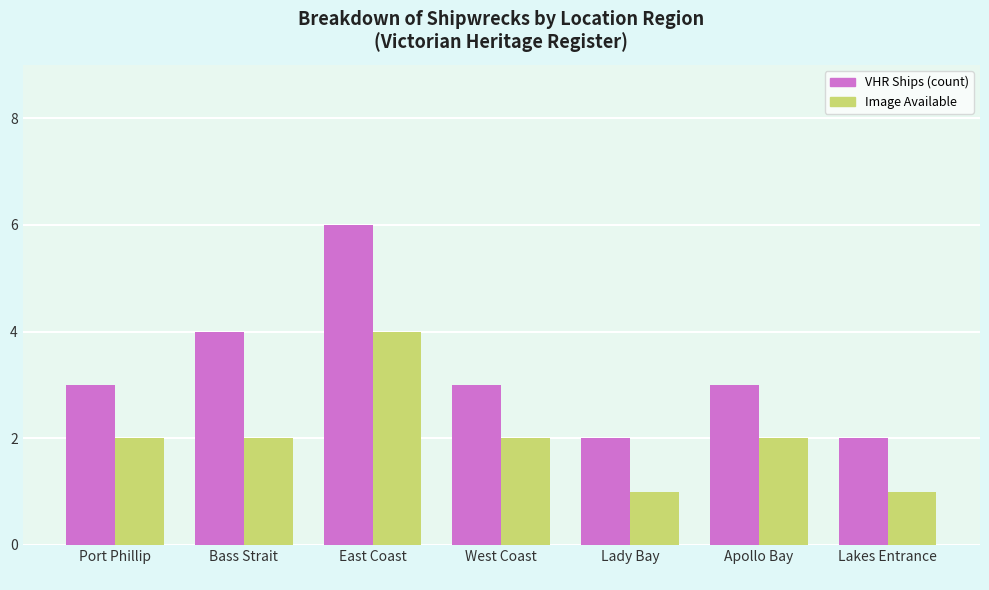

What is the difference between the maximum and minimum values in the Image Available series?

3